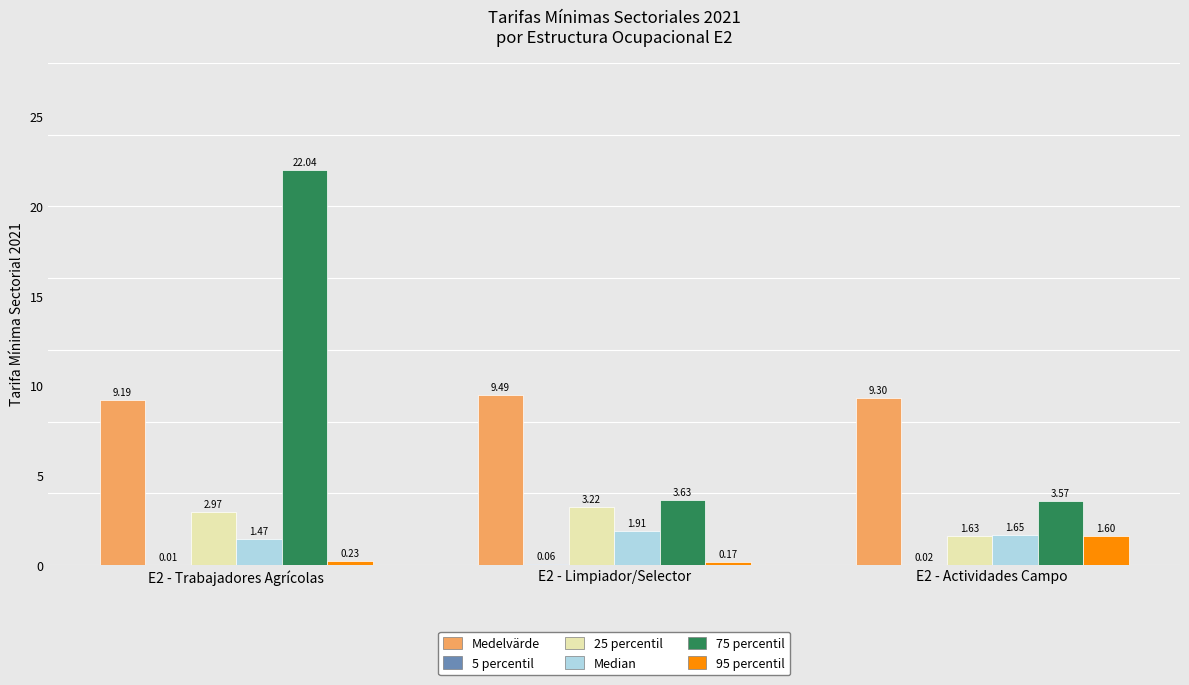

What is the sum of all Medelvärde values?

28.0